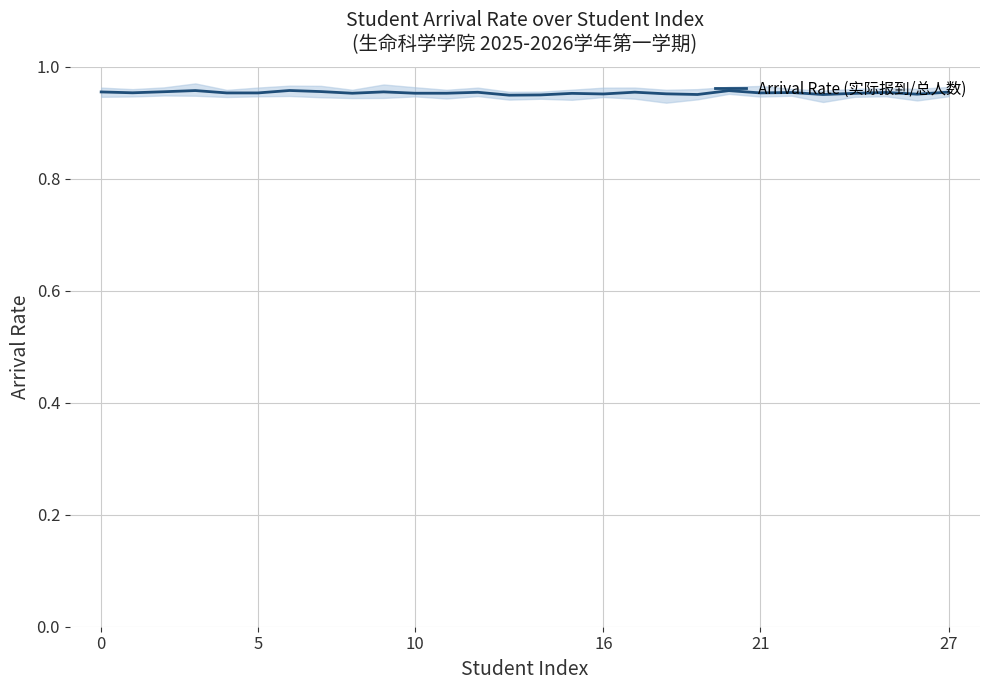

How many distinct data groups are displayed?

1